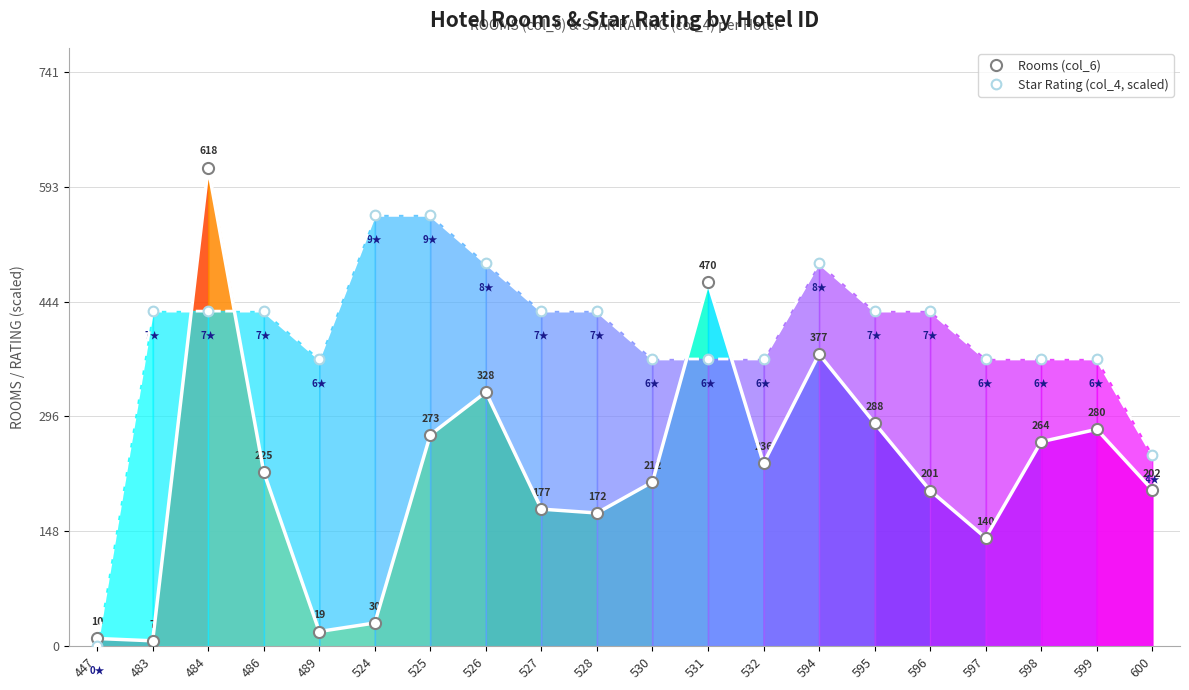

What is the value of the Rooms (col_6) point at the 15th from the left?

288.0